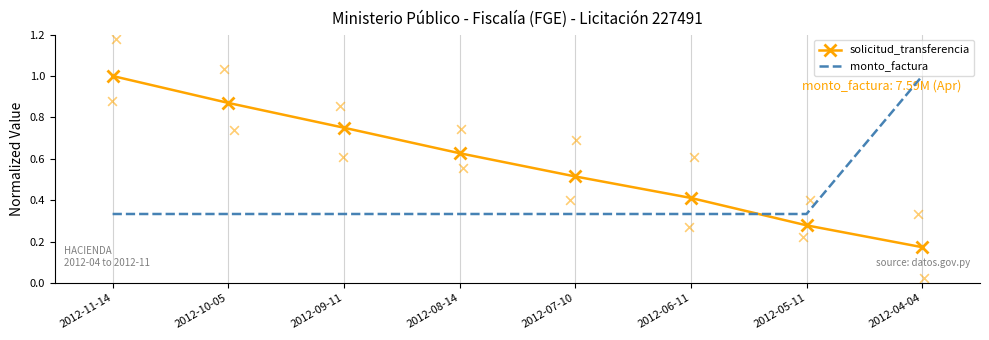

Is the value of solicitud_transferencia at 2012-05-11 greater than the value of monto_factura at 2012-11-14?

No